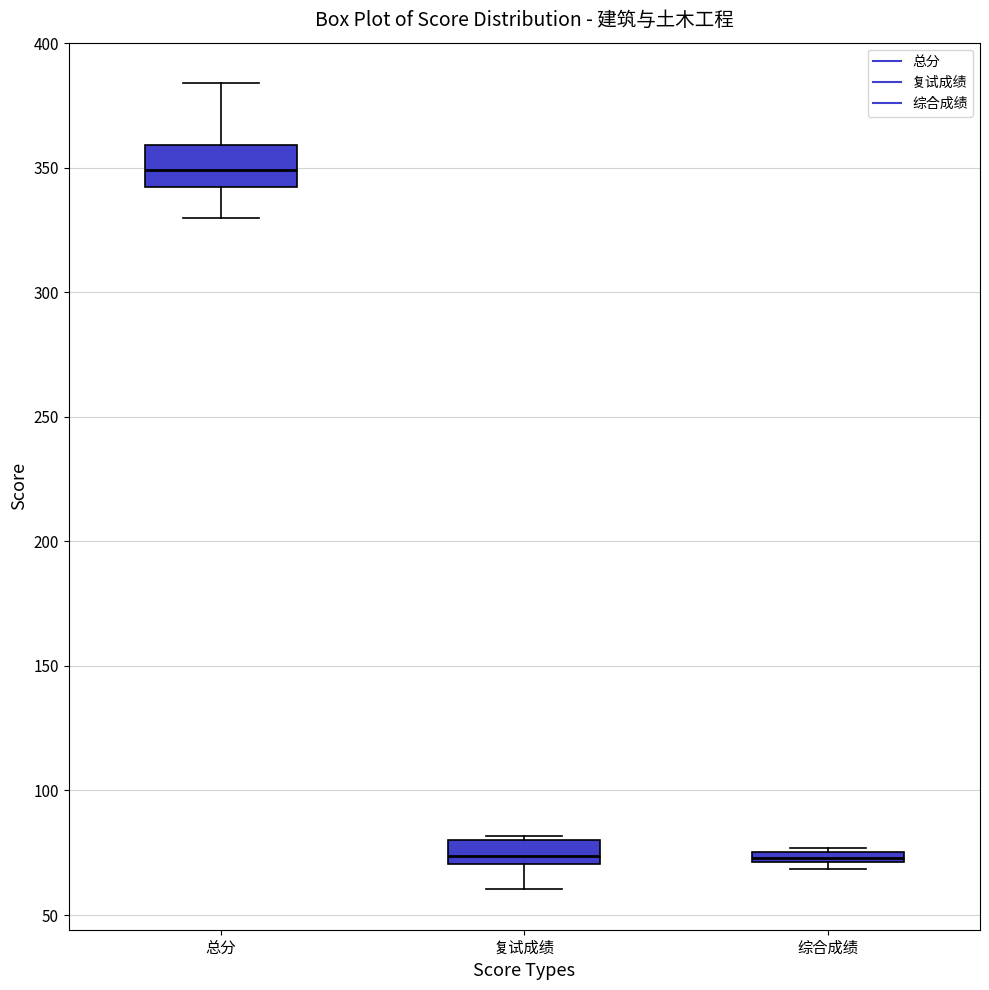

Where is the upper edge of the box for 综合成绩 on the y-axis? The values are not printed on the chart, so give them approximately, as read against the axis.

75